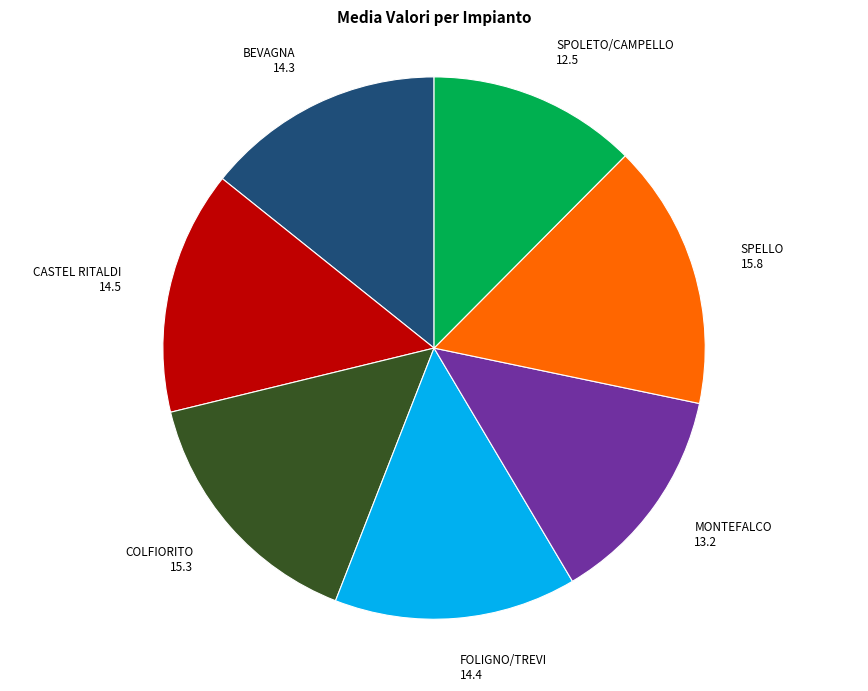

The FOLIGNO/TREVI slice represents 14% of the pie. True or false?

True